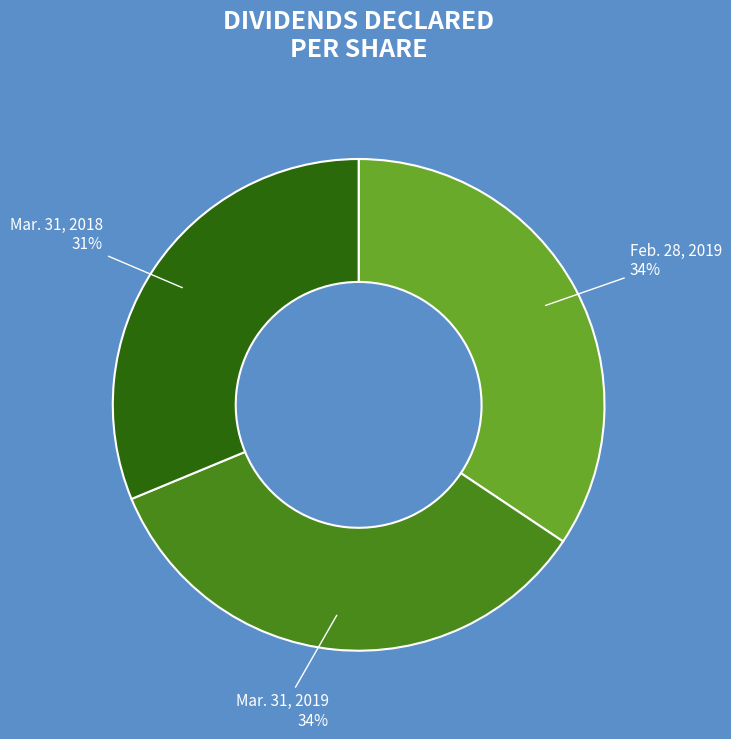

Is there a majority slice in this chart?

No